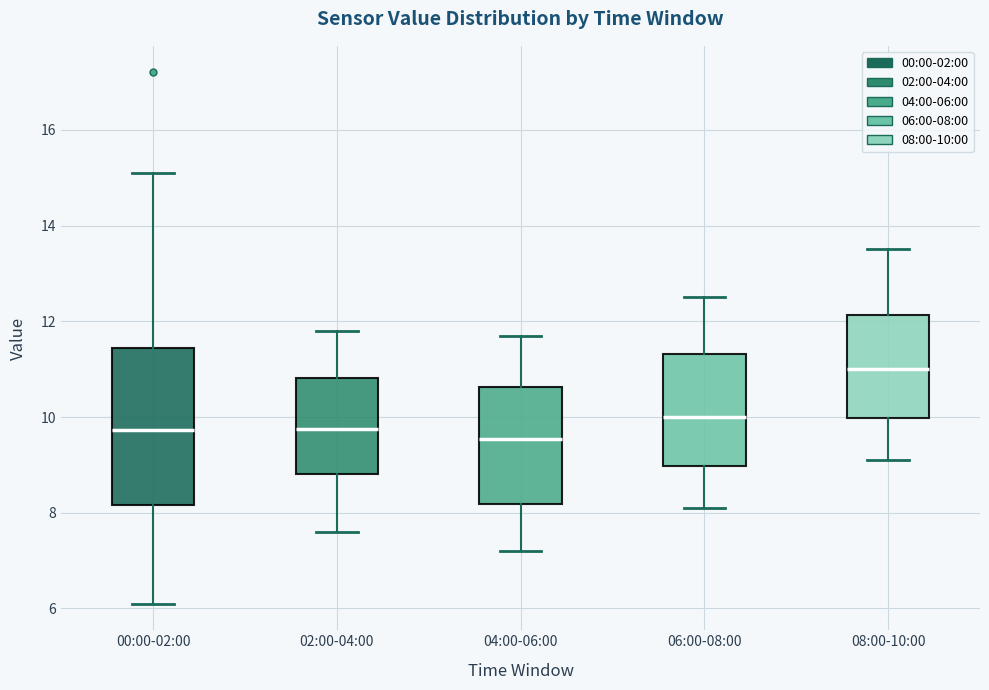

Comparing the boxes themselves (not the whiskers), which one is the tallest?

00:00-02:00